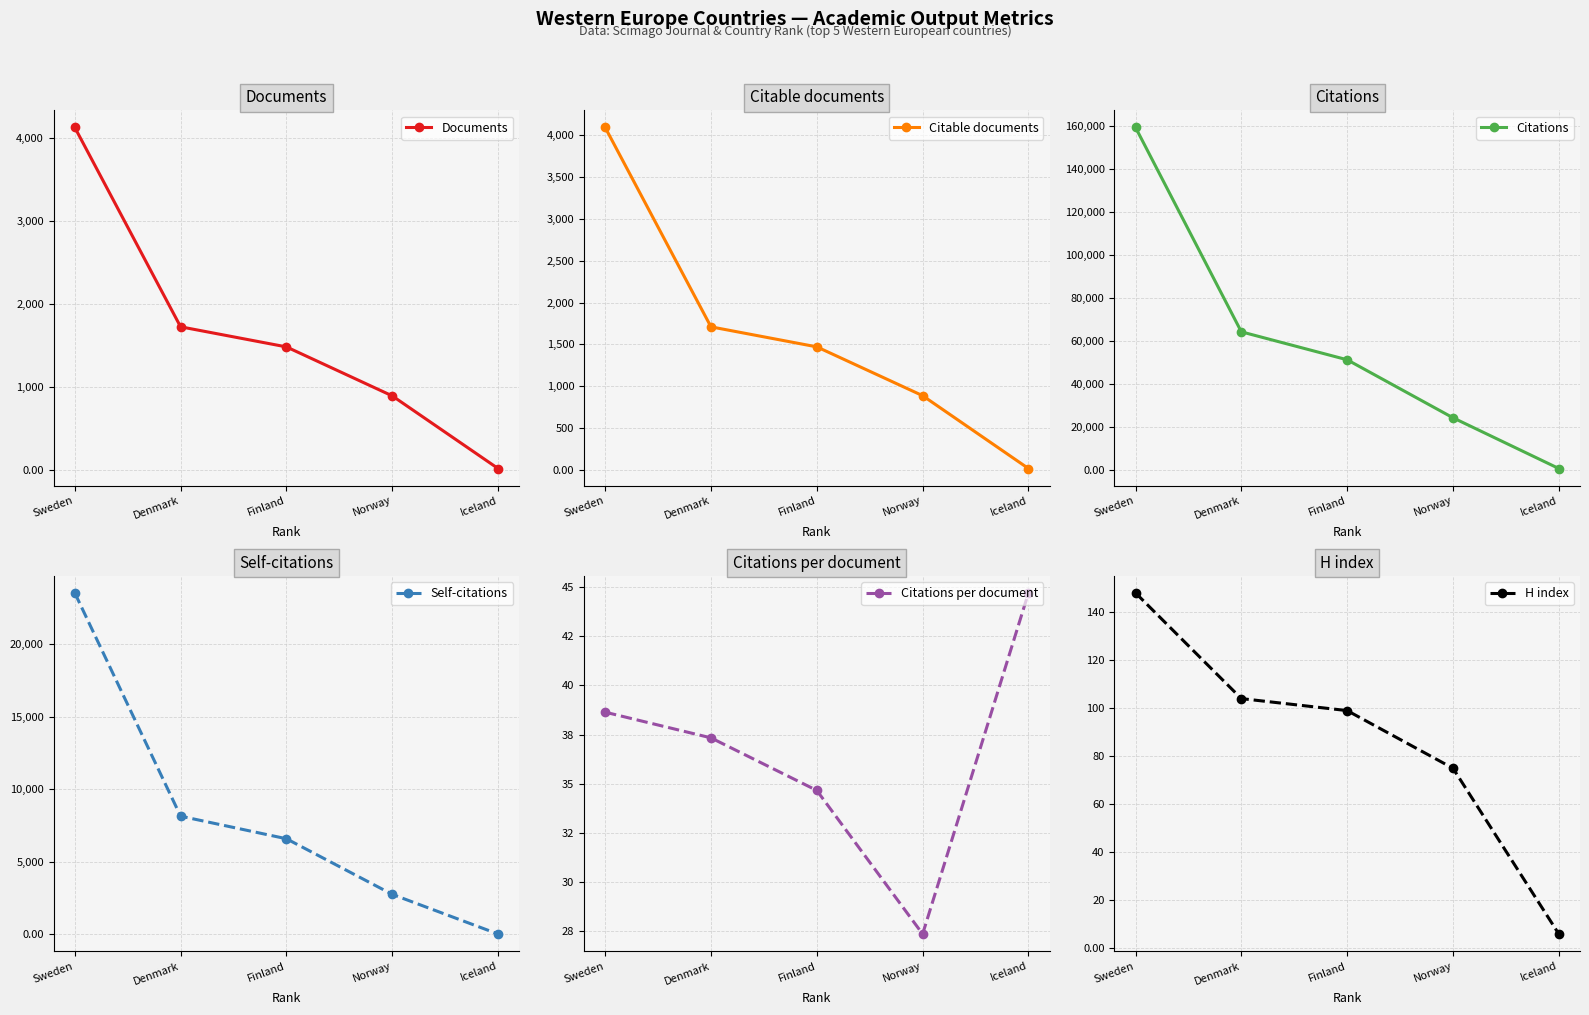

What is the average value of the Self-citations series?

8204